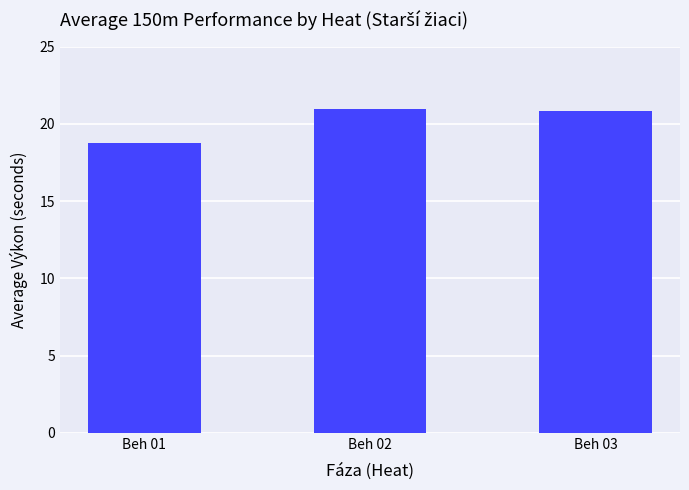

How many values are below 20?

1